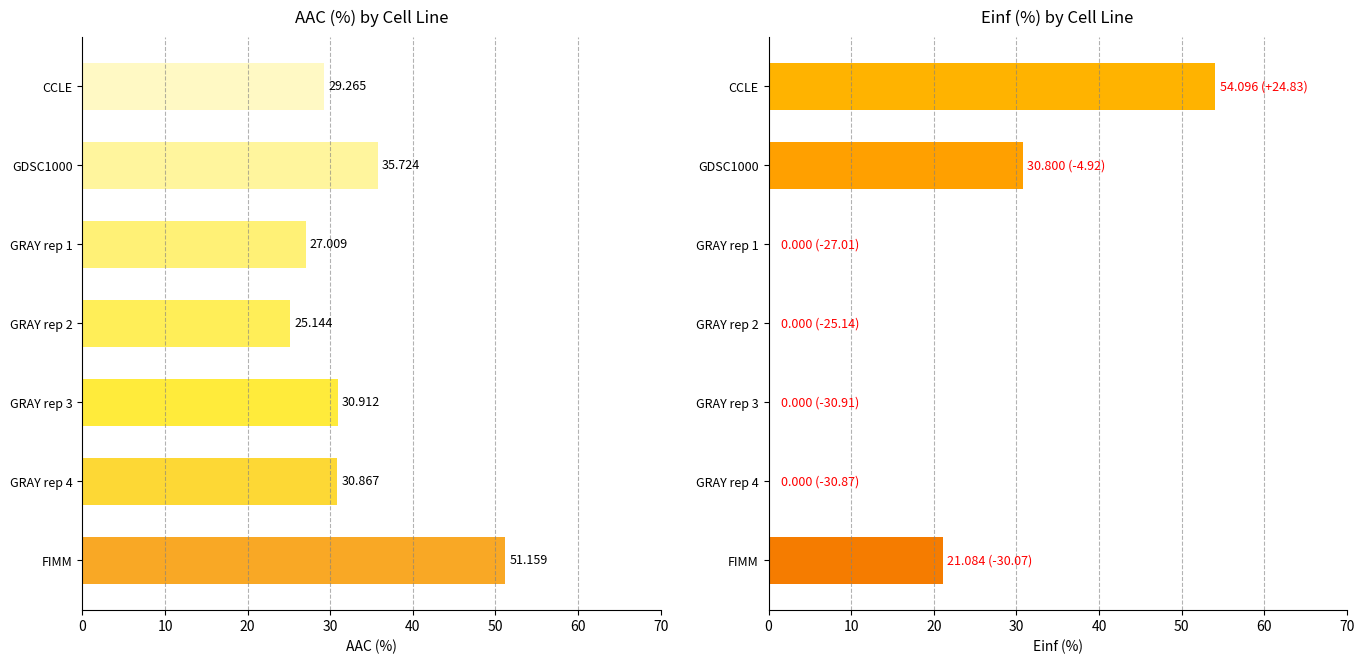

Does the chart contain any negative values?

No